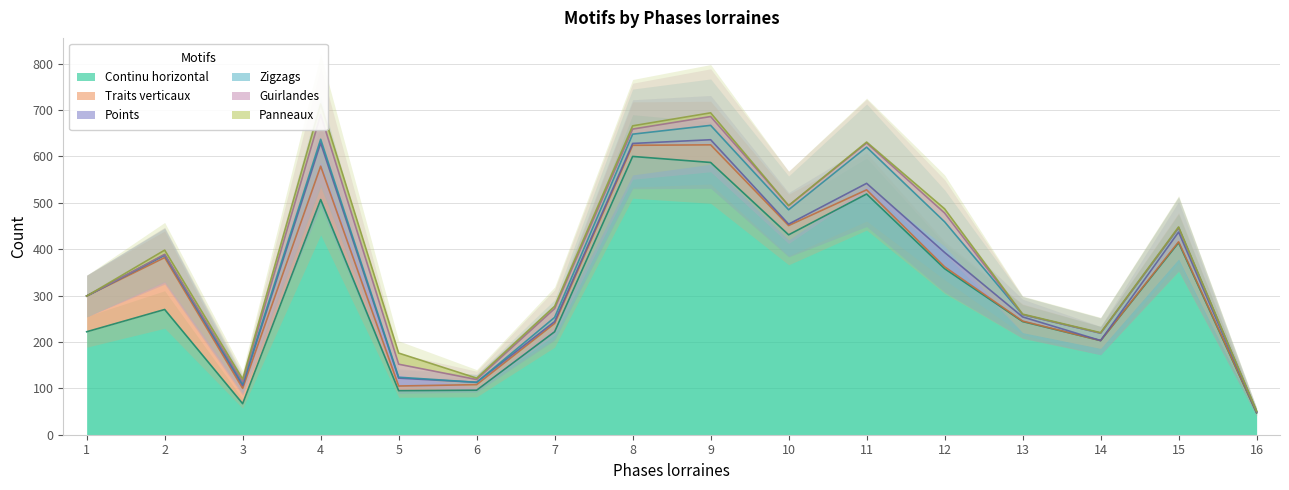

Where does the Traits verticaux series first go above 18?

1